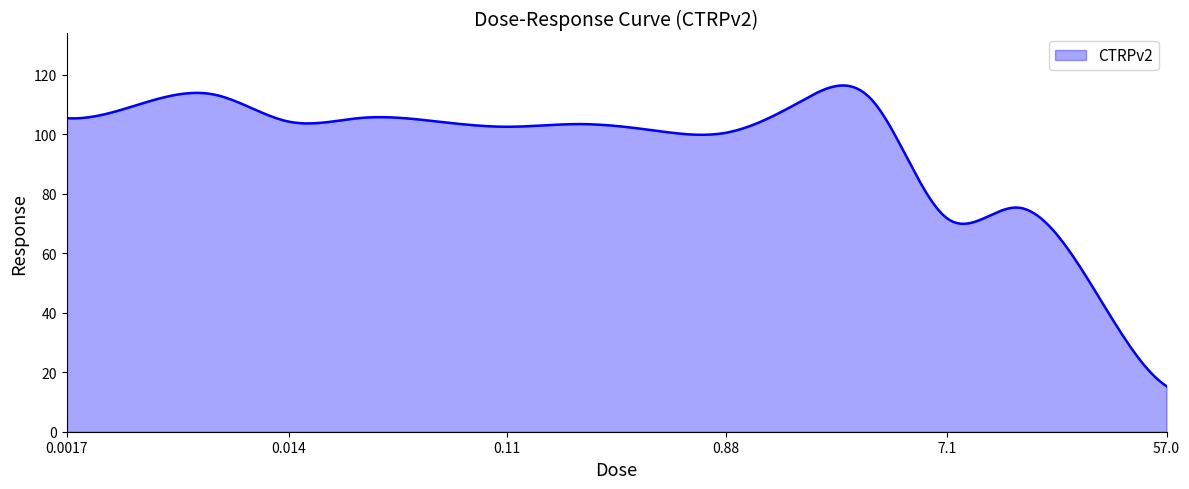

What is the difference between the maximum and minimum values?

101.1